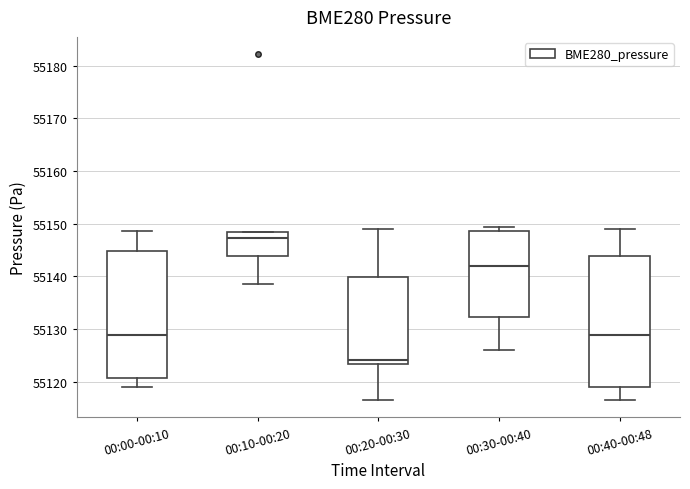

Reading left to right, transcribe this box plot: for each box, give where its median line is, the range the box spans, and where its two whiskers end, as read against the y-axis. The values are not printed on the chart, so give them approximately, as read against the axis.

00:00-00:10: median 55129, box 55121 to 55145, whiskers 55119 to 55149
00:10-00:20: median 55147, box 55144 to 55148, whiskers 55139 to 55148
00:20-00:30: median 55124, box 55123 to 55140, whiskers 55116 to 55149
00:30-00:40: median 55142, box 55132 to 55149, whiskers 55126 to 55149 (just above the box's upper edge)
00:40-00:48: median 55129, box 55119 to 55144, whiskers 55116 to 55149